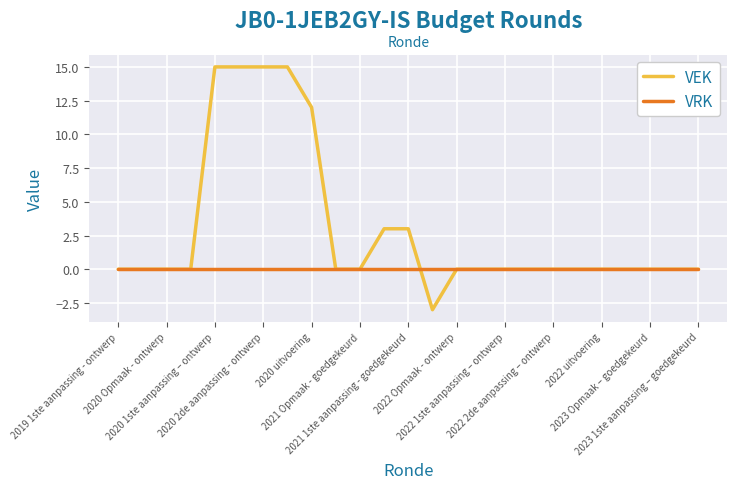

What is the difference between the maximum and minimum values in the VEK series?

18